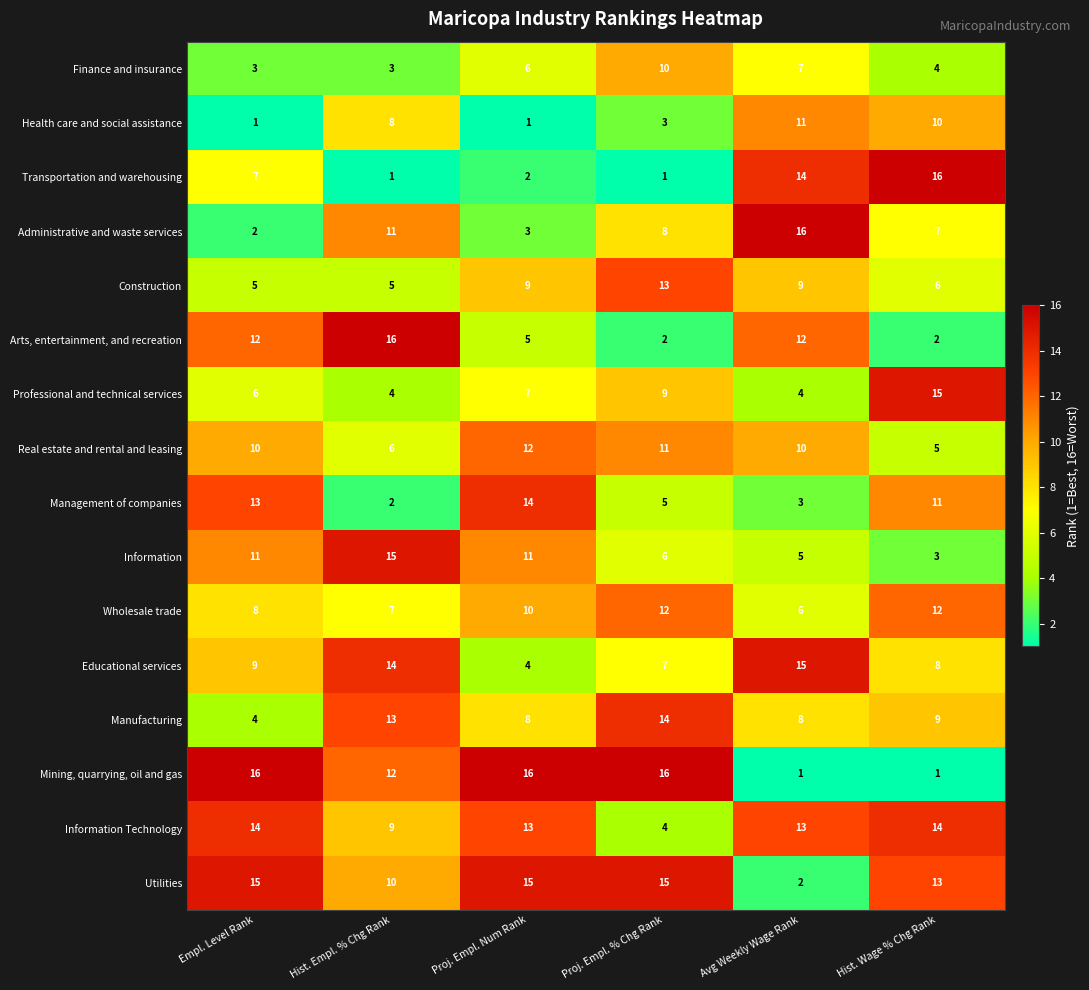

At Proj. Empl. Num Rank, list the series in order from smallest to largest.

Health care and social assistance, Transportation and warehousing, Administrative and waste services, Educational services, Arts, entertainment, and recreation, Finance and insurance, Professional and technical services, Manufacturing, Construction, Wholesale trade, Information, Real estate and rental and leasing, Information Technology, Management of companies, Utilities, Mining, quarrying, oil and gas